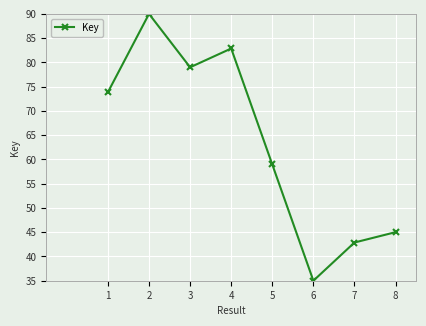

True or false: the data shows 42.9 at 7.

True